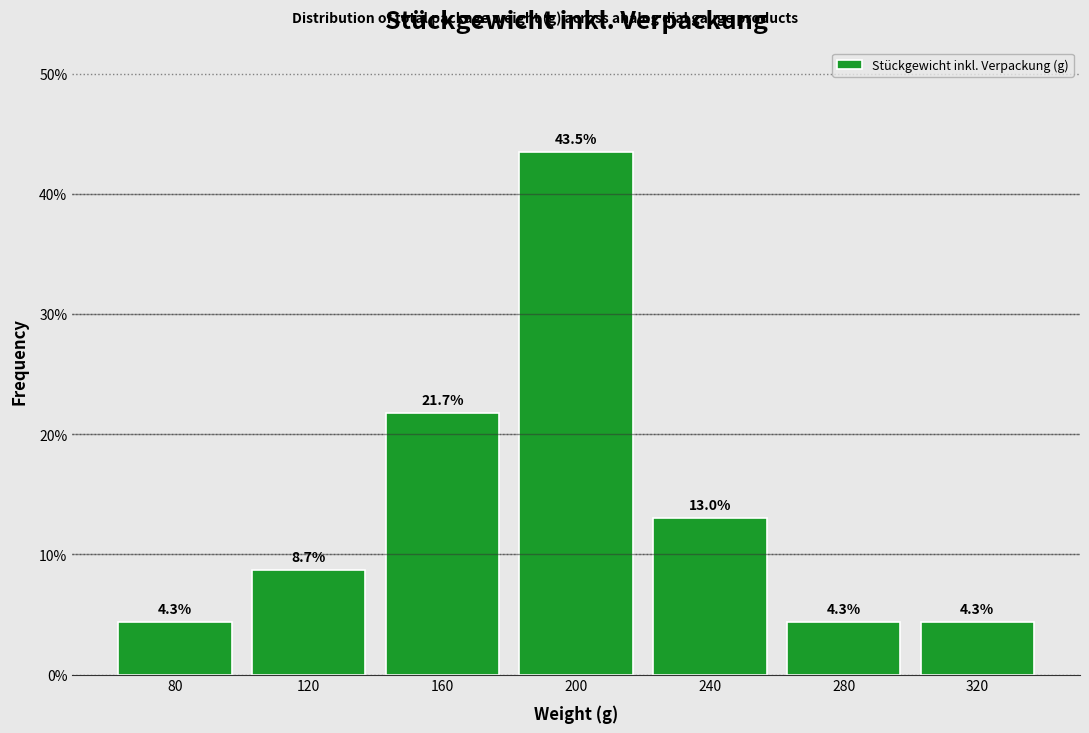

What is the height of the bar covering 300 to 340 on the x-axis?

4.3